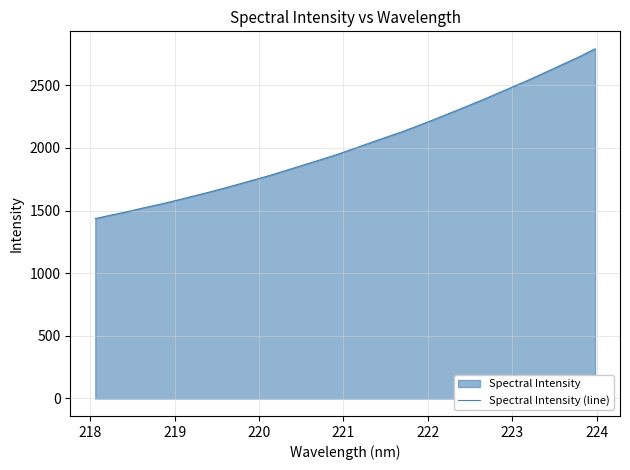

What is the smallest value displayed?

1436.7